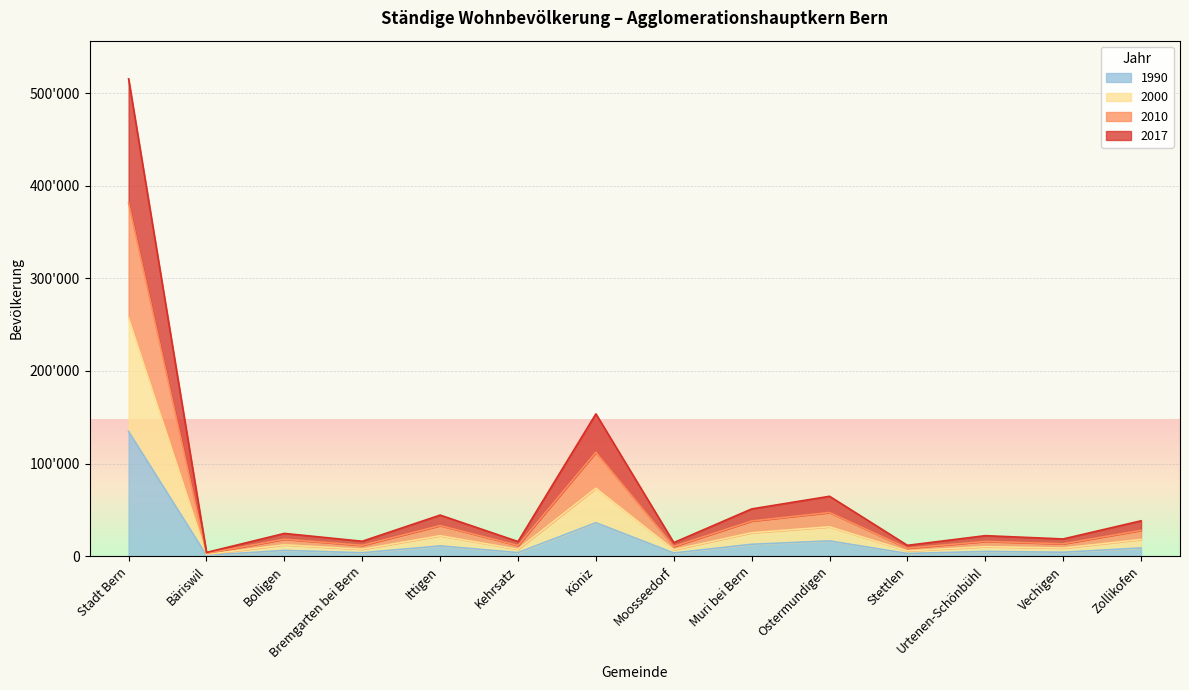

What is the difference between the 1990 values at Moosseedorf and Bremgarten bei Bern?

258